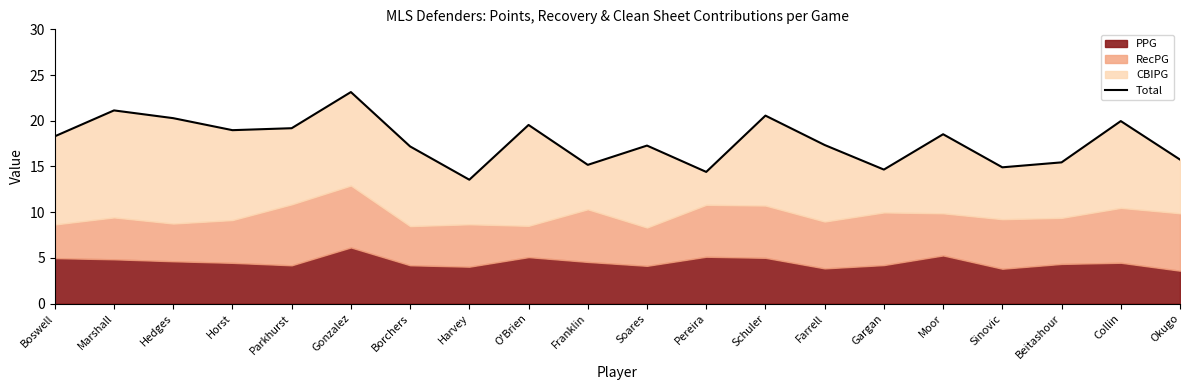

What is the ratio of the value at O'Brien to the value at Marshall?

0.9